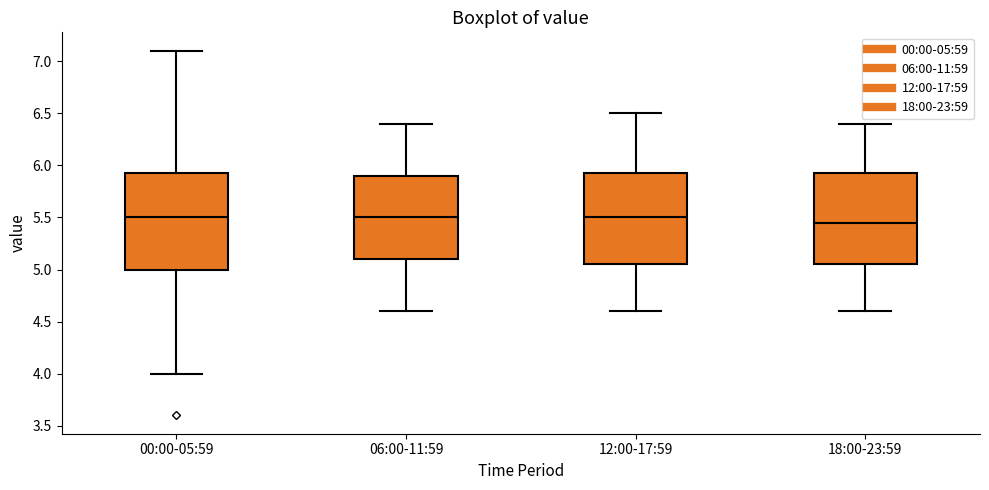

Where is the upper edge of the box for 18:00-23:59 on the y-axis? The values are not printed on the chart, so give them approximately, as read against the axis.

5.95